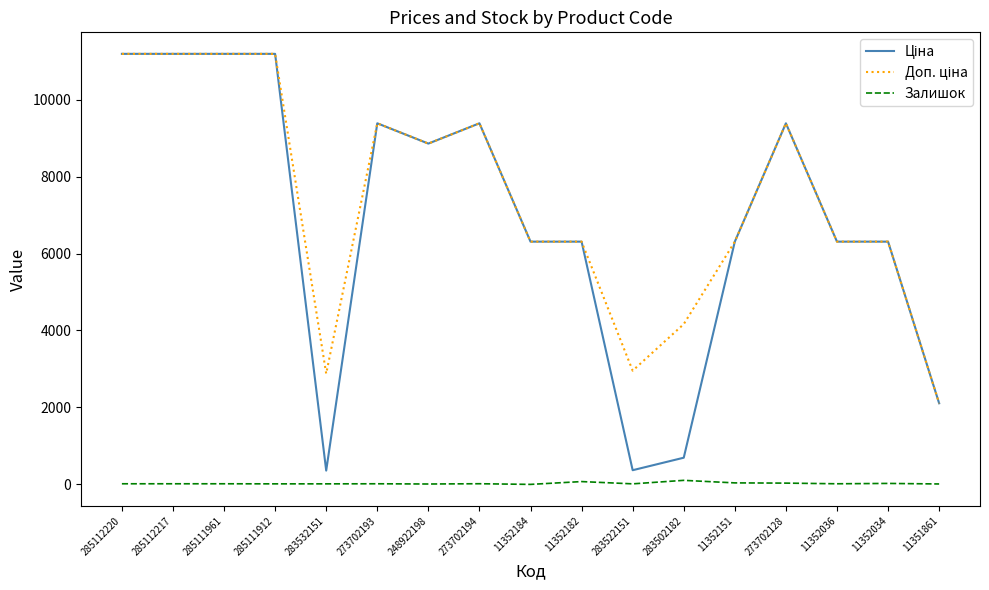

What is the difference between the highest and lowest values at 283532151?

2863.8